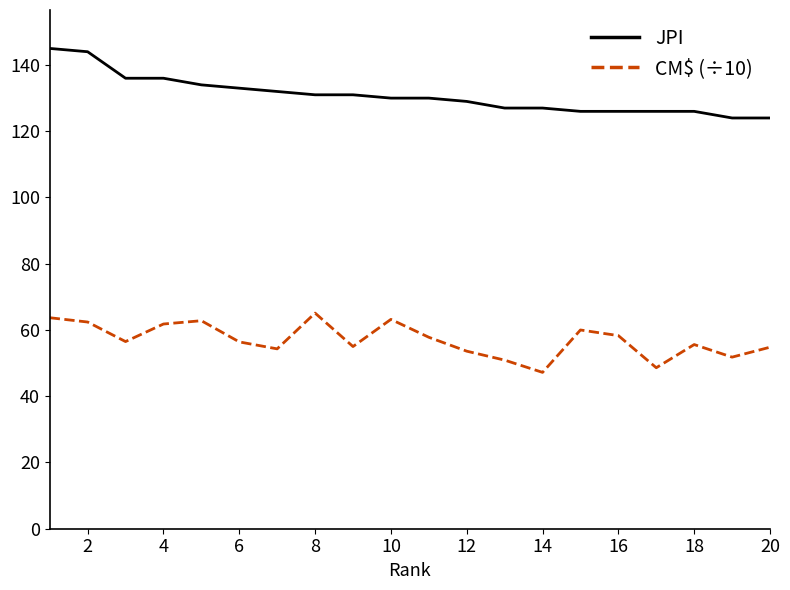

What are all the series names shown in the legend?

JPI, CM$ (÷10)